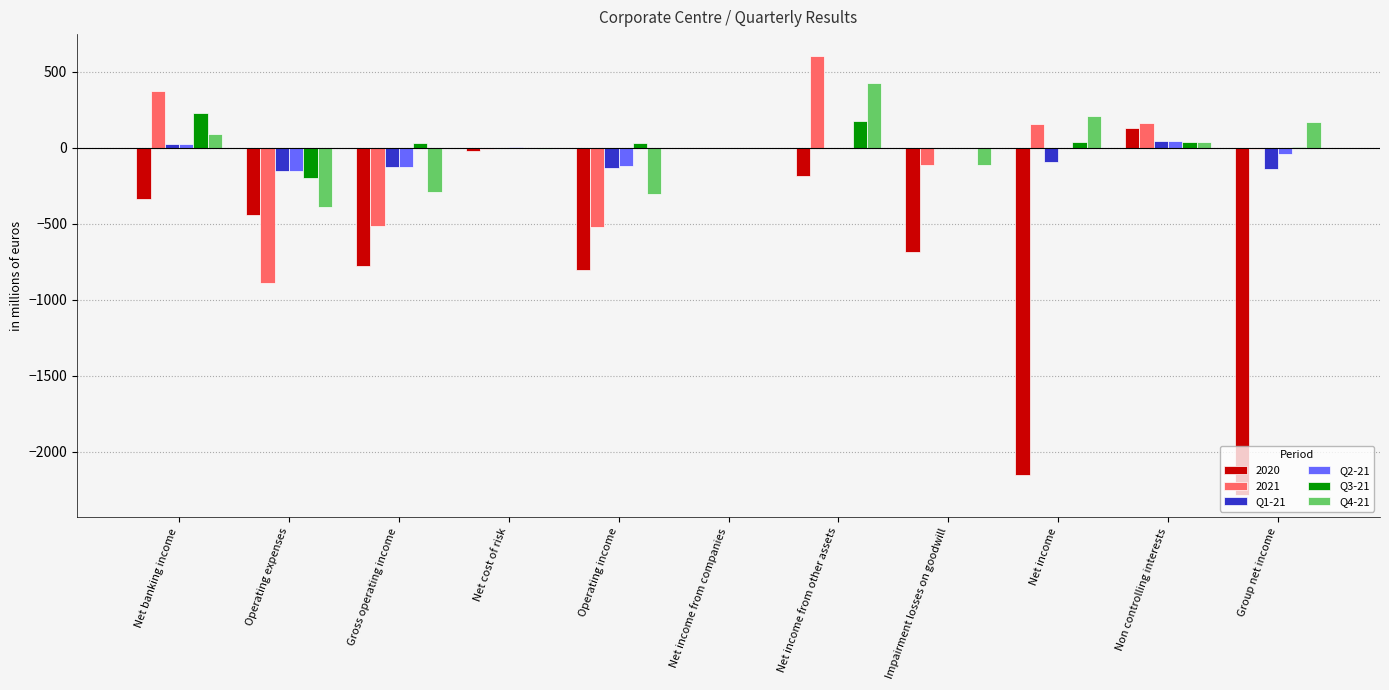

What is the sum of all Q4-21 values?

-164.4